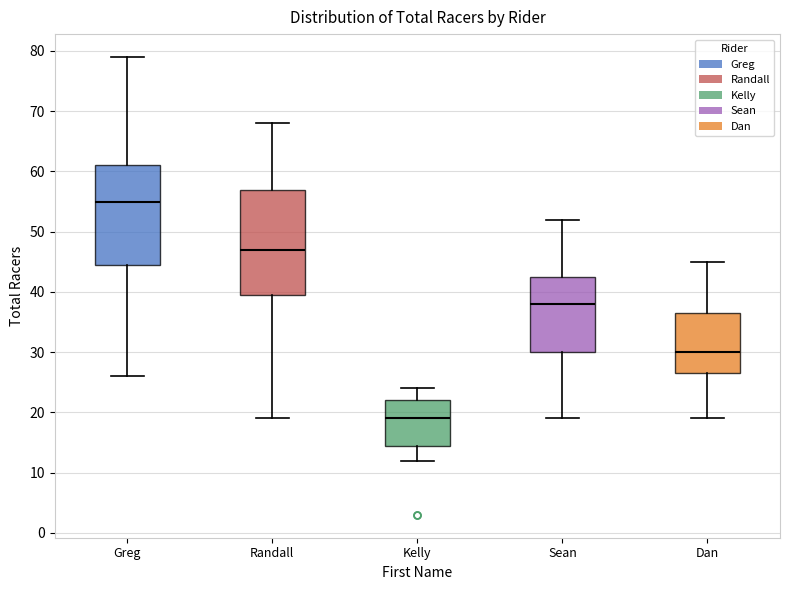

Comparing the boxes themselves (not the whiskers), which one is the tallest?

Randall